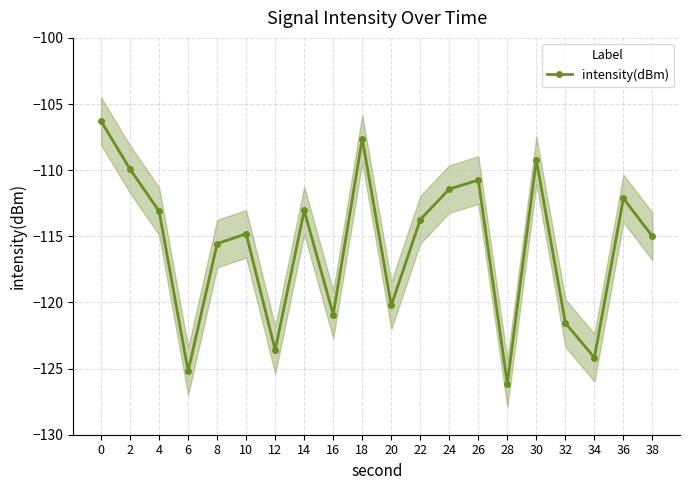

Between 12 and 26, which is larger?

26